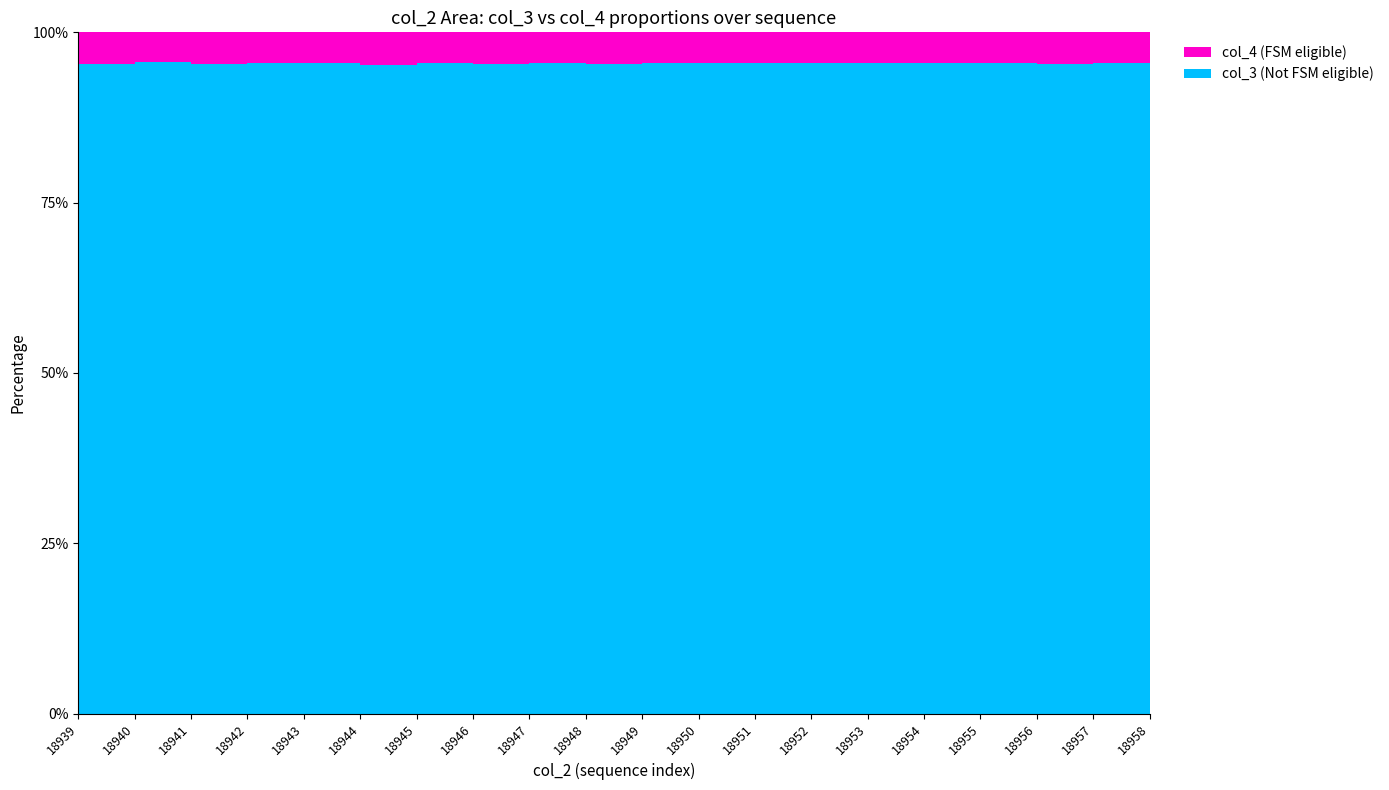

Reading right to left, transcribe all the data shown in this chart.

col_3: 213877	213866	213854	213843	213832	213821	213809	213798	213787	213775	213764	213753	213742	213730	213719	213708	213696	213685	213674	213663
col_4: 10163	10080	10275	10228	10046	10165	10193	10095	10147	10015	10320	10225	10268	10200	10598	10139	10103	10304	9859	10320